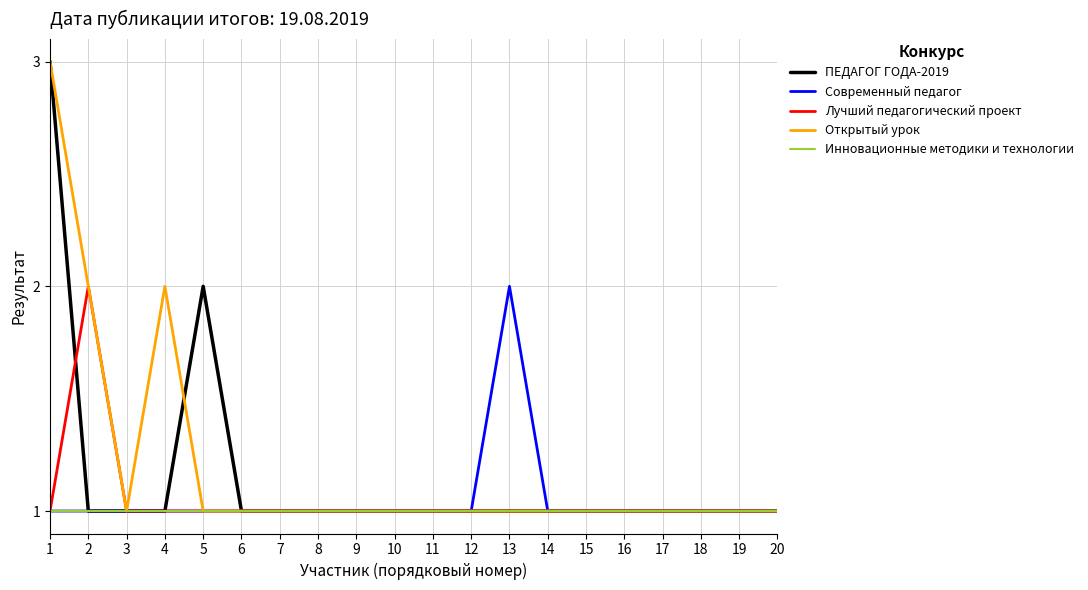

Between 4 and 9, which series saw the biggest shift?

Открытый урок